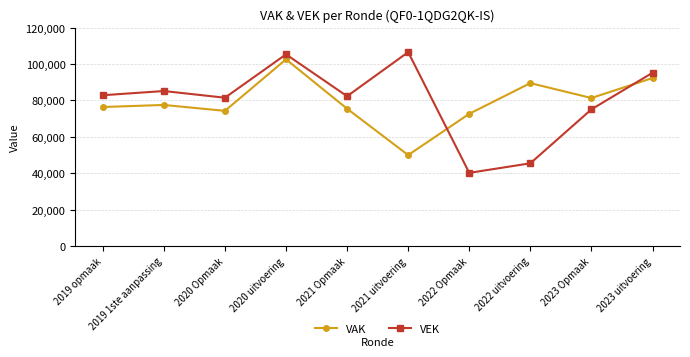

What are all the series names shown in the legend?

VAK, VEK